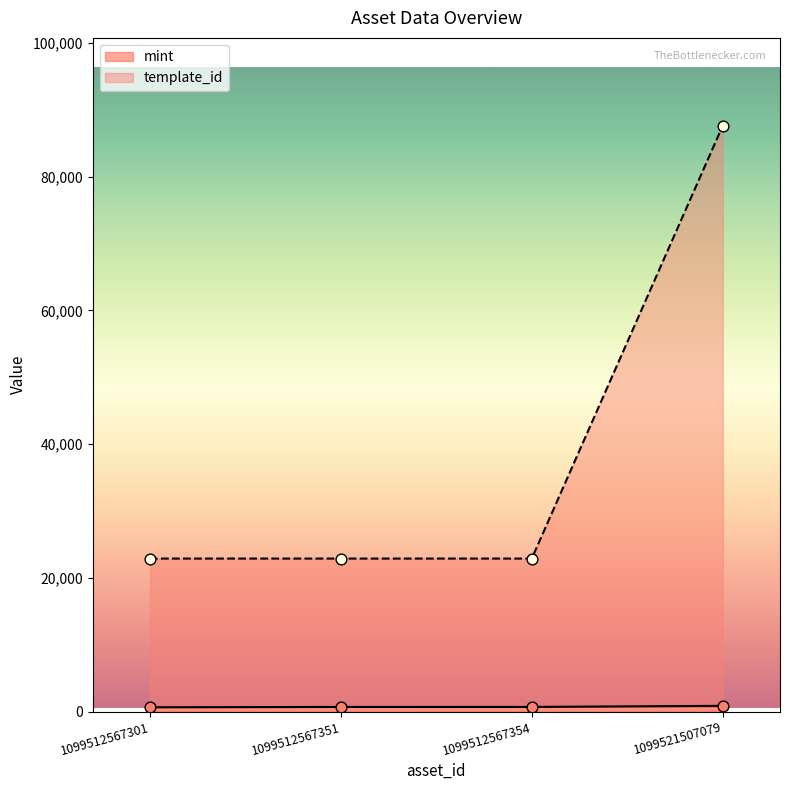

At which category is the sum across all series the highest?

1099521507079